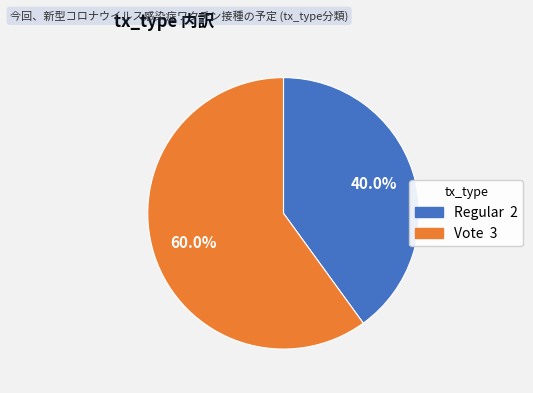

The Regular slice represents 40% of the pie. True or false?

True